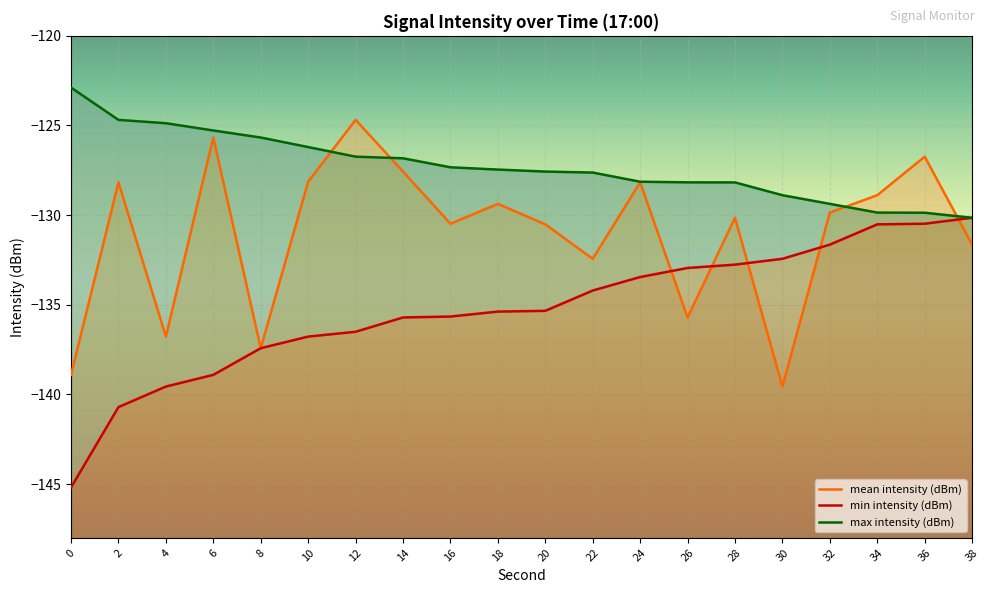

At how many categories does at least one series exceed -128?

13